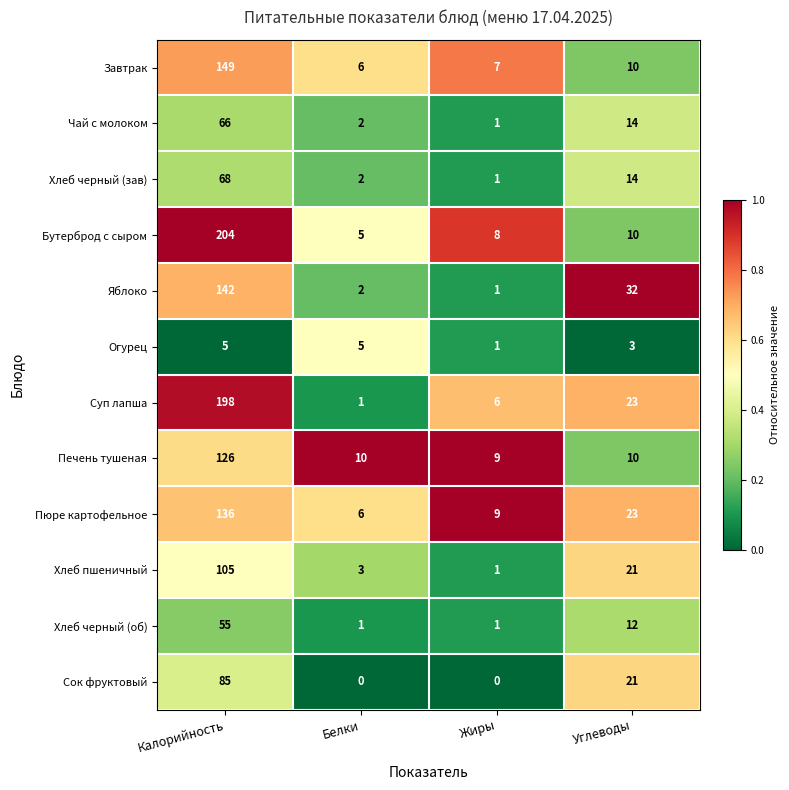

What is the difference between the Пюре картофельное values at Жиры and Белки?

3